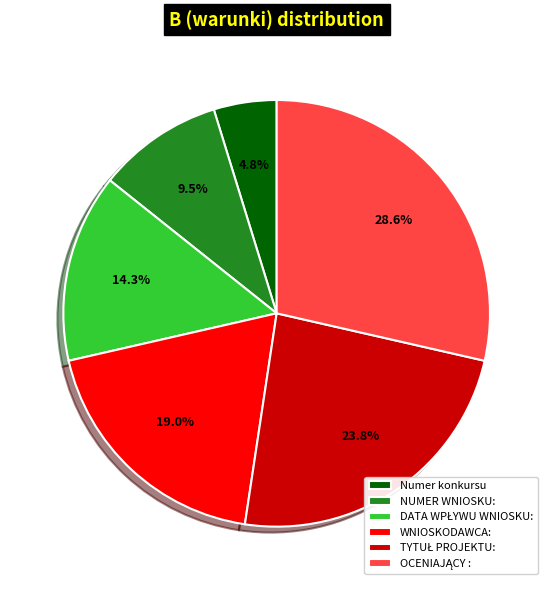

To the nearest percent, what portion does Numer konkursu represent?

5%